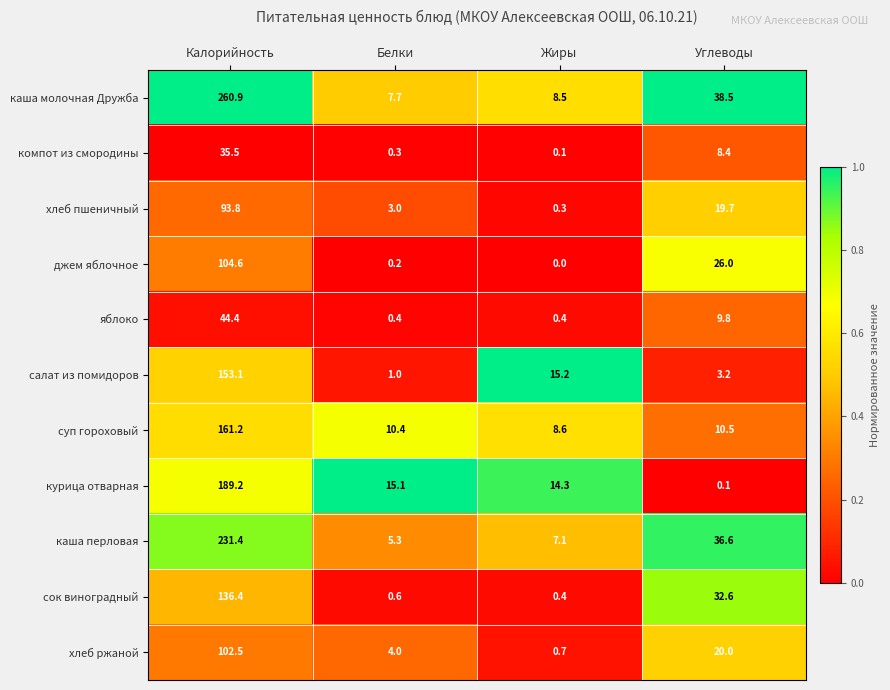

Is it true that сок виноградный equals 199.1 at Калорийность?

False